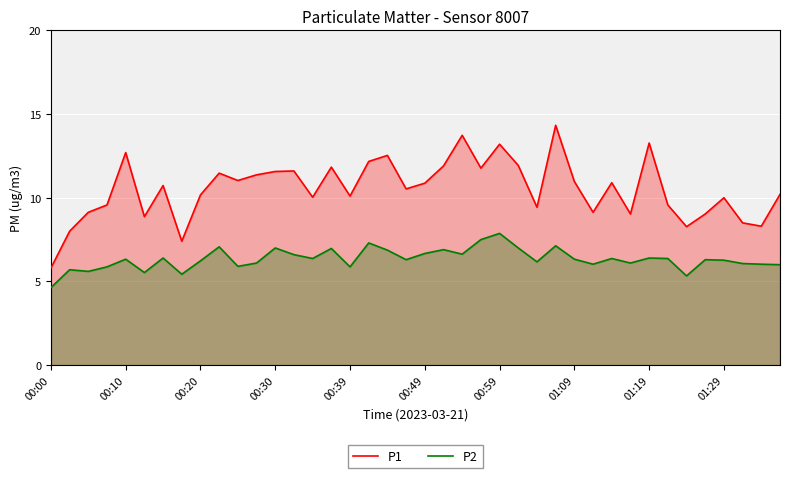

How many values in the P1 series are below 10?

14